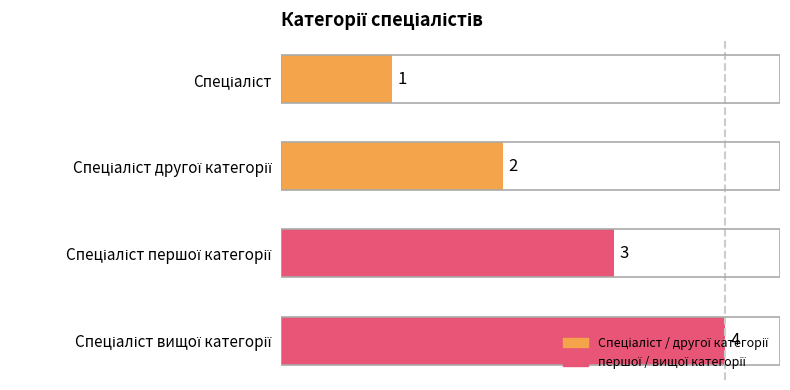

What is the sum of all values?

10